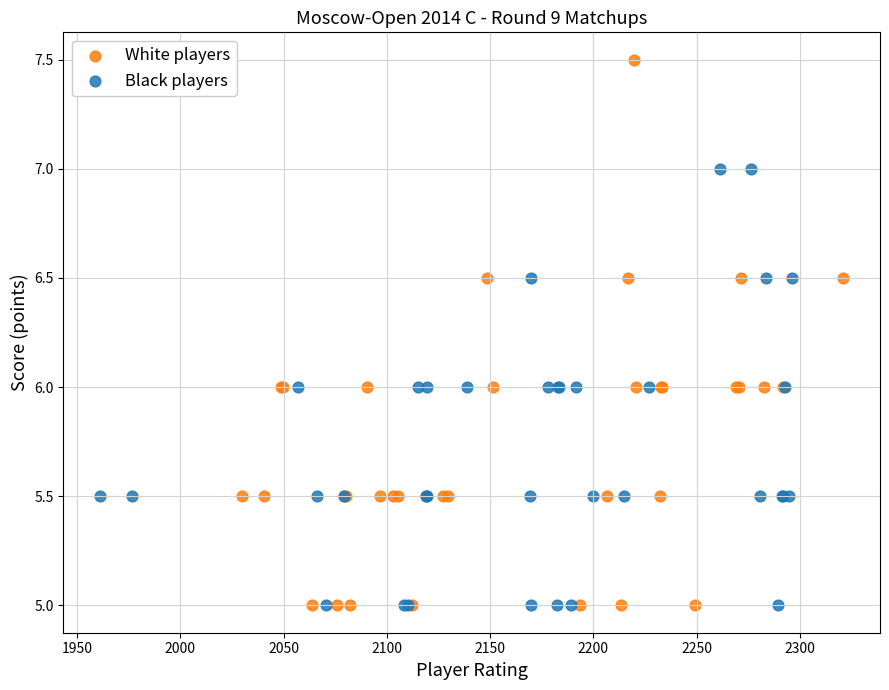

Which series contains the highest Y value?

White players